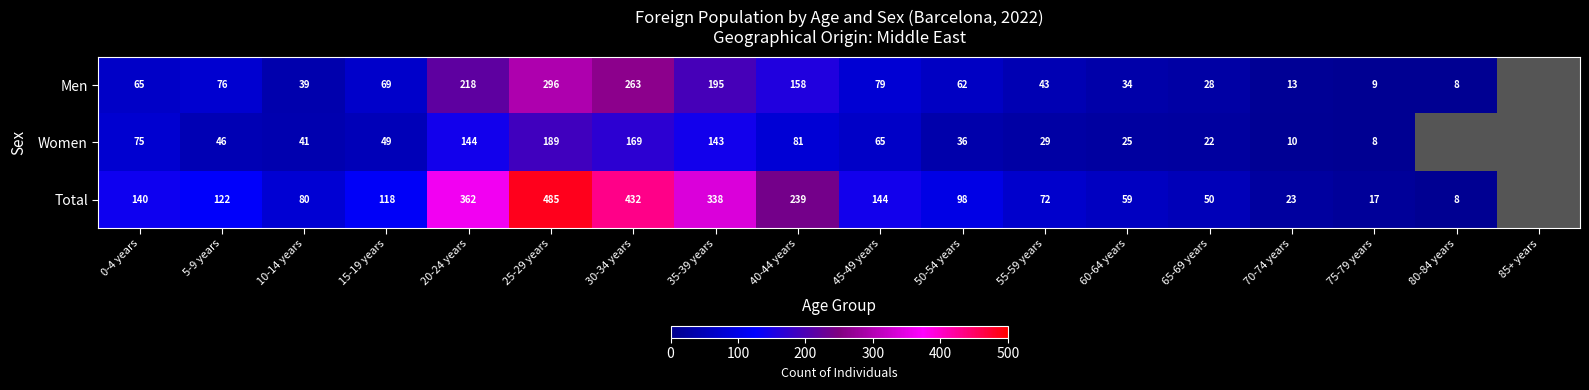

What is the difference between the Total values at 30-34 years and 5-9 years?

310